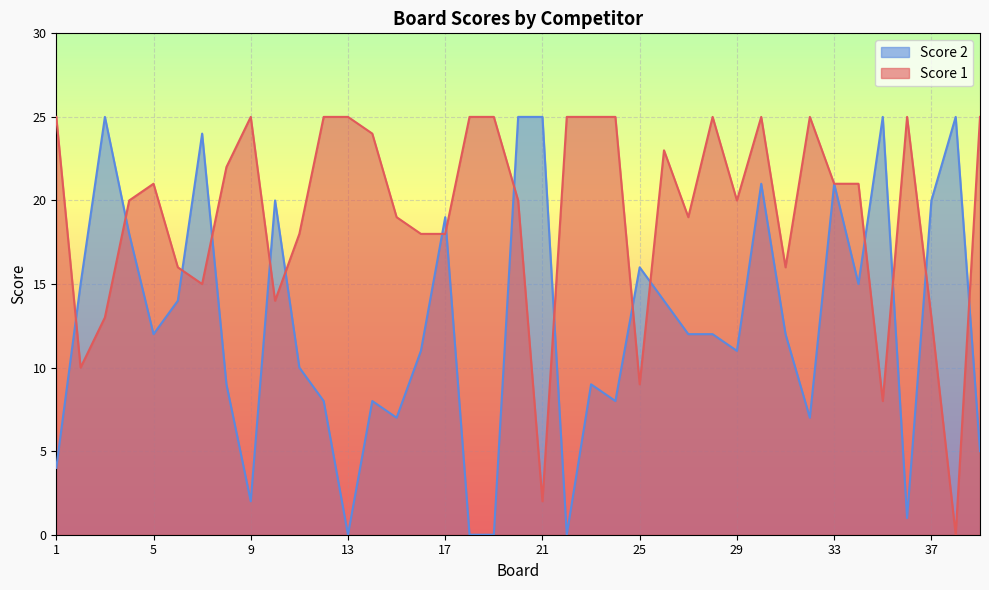

Which label corresponds to the largest value in the chart?

1